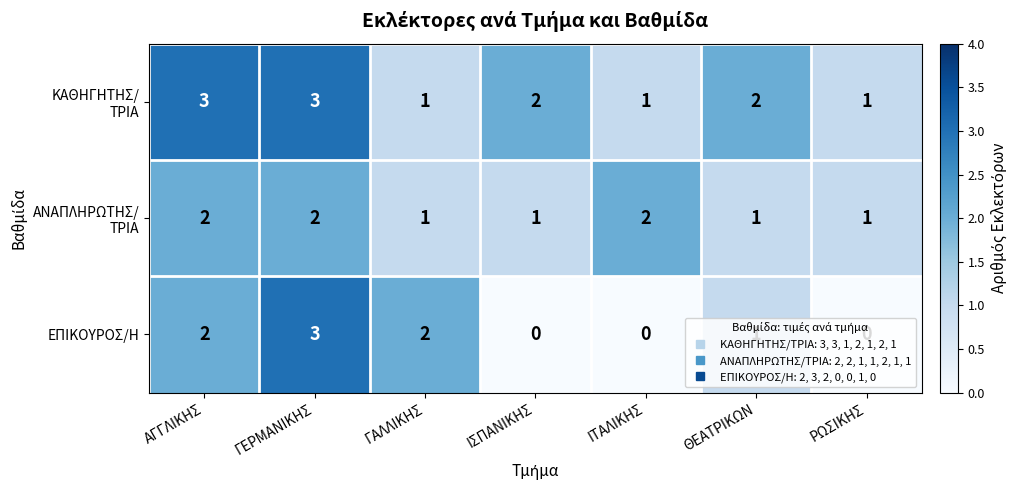

True or false: ΕΠΙΚΟΥΡΟΣ/Η has a value of 3 at ΓΑΛΛΙΚΗΣ.

False